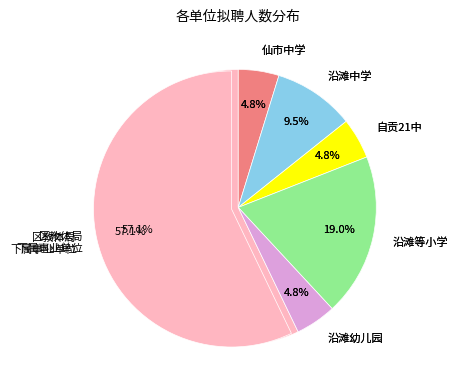

To the nearest percent, what is the difference between the 沿滩小学/逸夫小学/王井小学/九洪小学 and 沿滩幼儿园 slice percentages?

14%